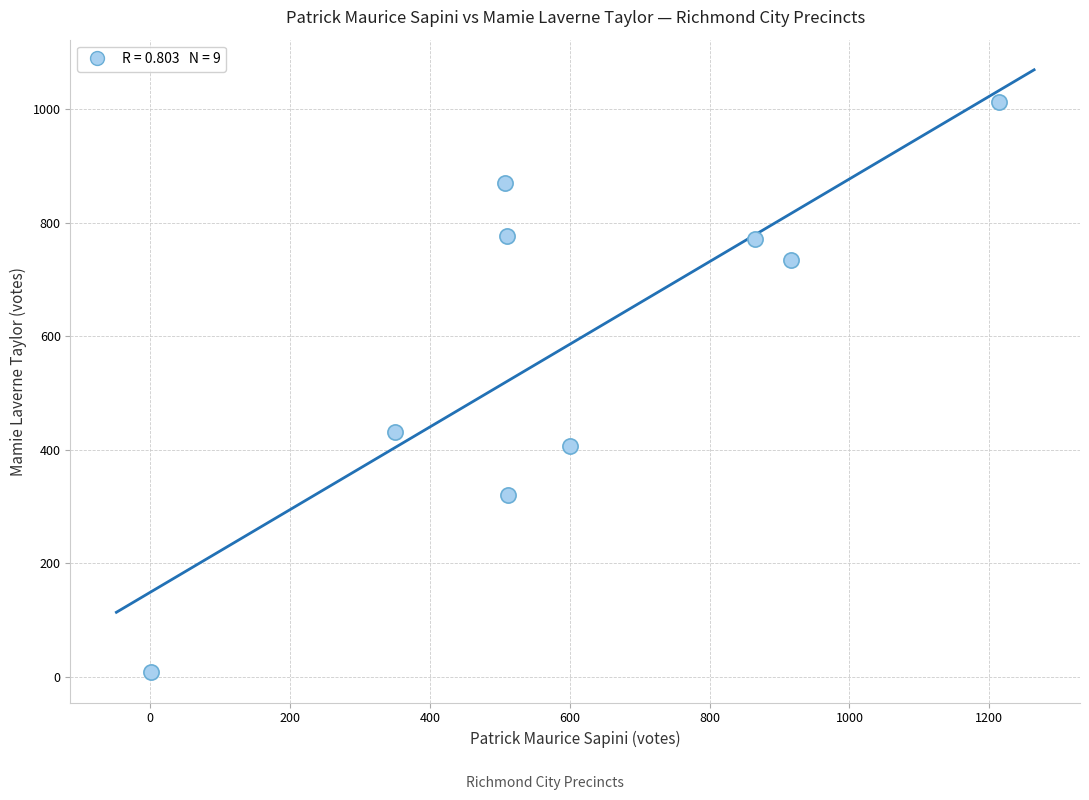

What Y value in the scatter plot is closest to 510?

431